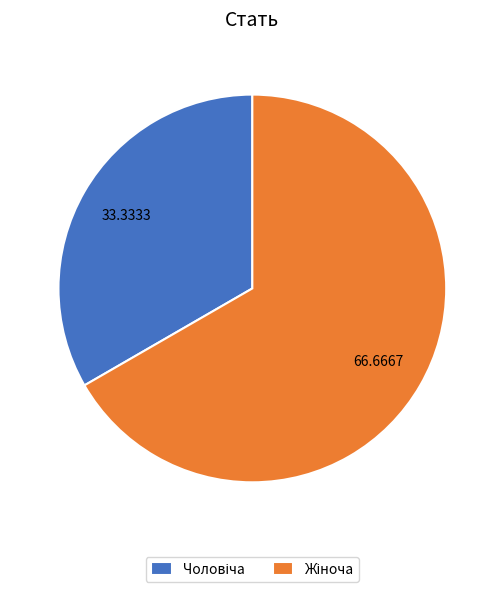

Is there a majority slice in this chart?

Yes